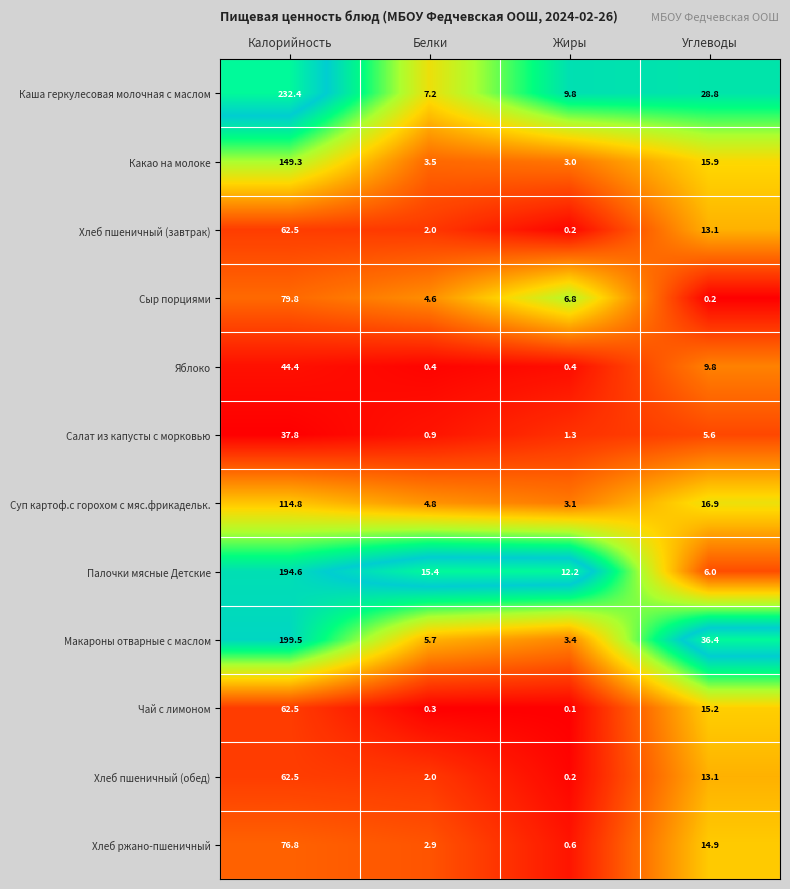

Is it true that Хлеб пшеничный (обед) equals 13.1 at Углеводы?

True